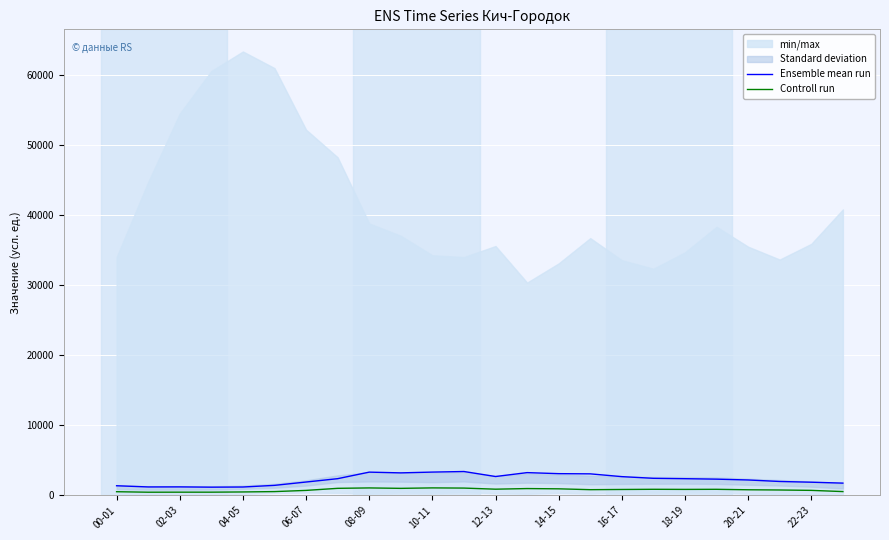

What is the difference between the second highest and minimum values in the Ensemble mean run series?

2152